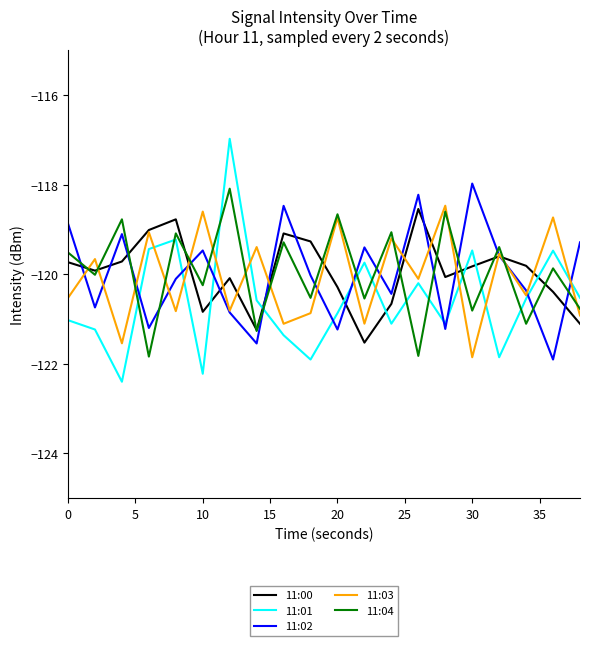

After their last crossing, which series has the higher values: 11:01 or 11:04?

11:01